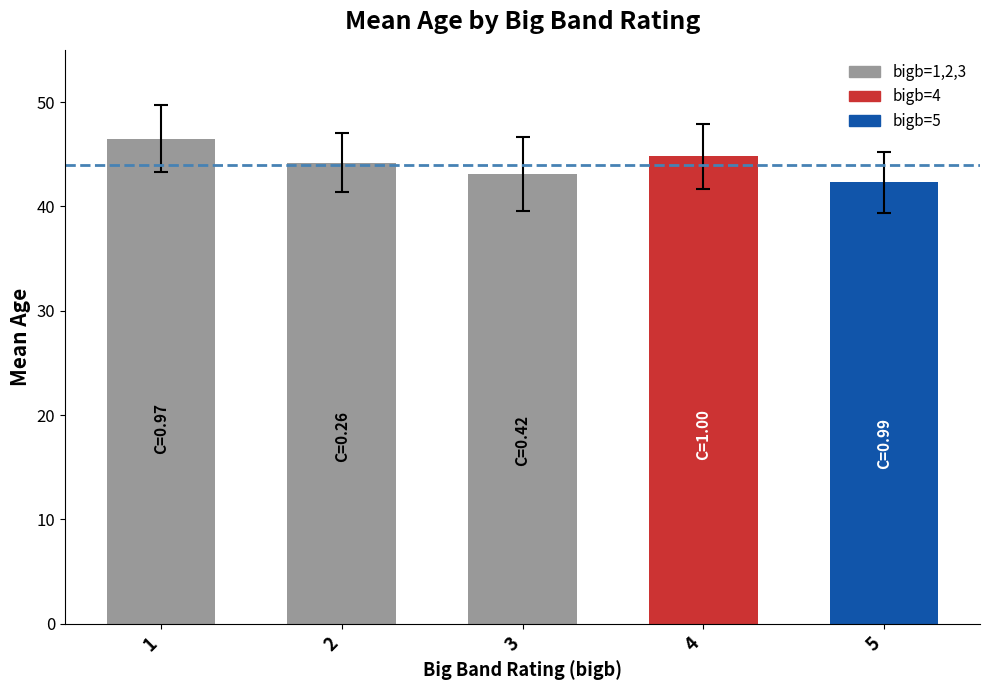

Are the bars horizontal?

No